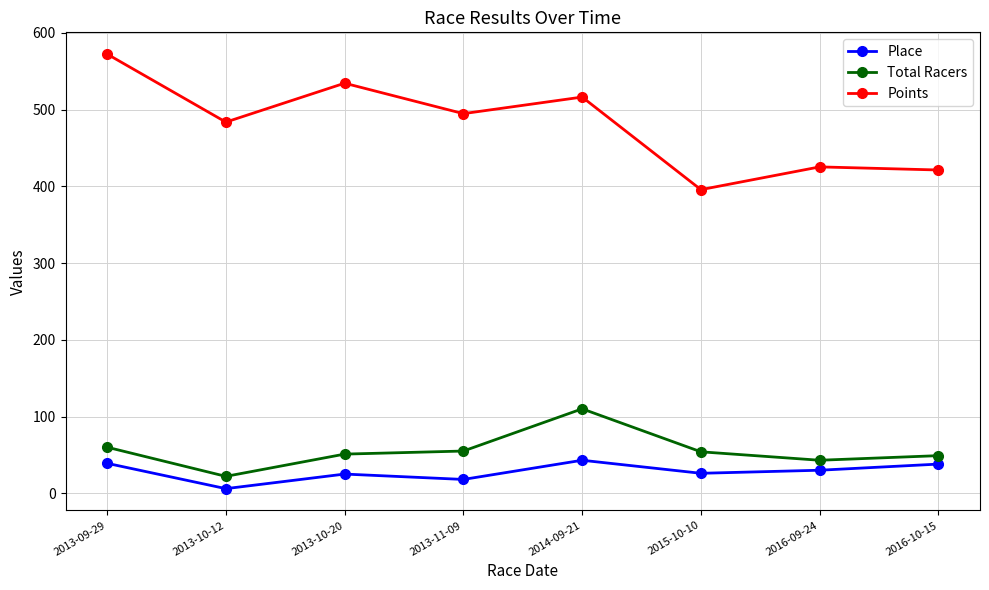

Which series has the widest spread of values?

Points